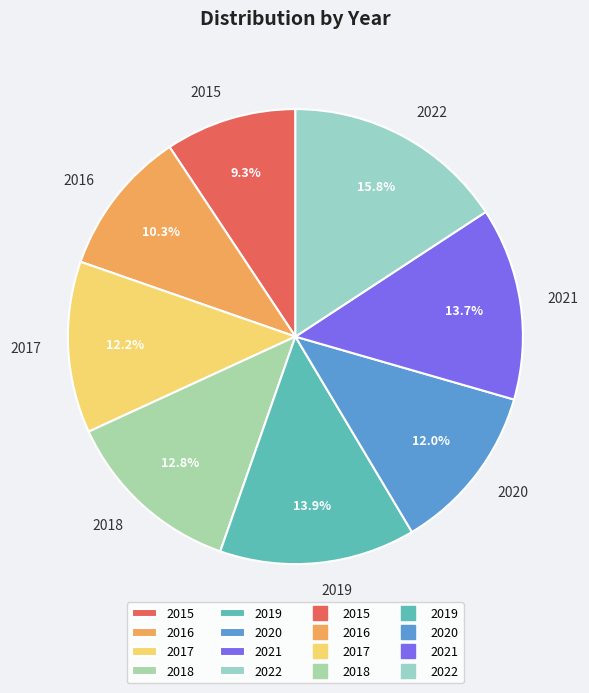

To the nearest percent, what percentage of the pie is 2020?

12%